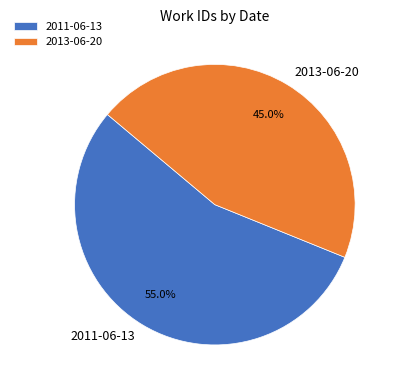

What is the largest slice in the pie chart?

2011-06-13